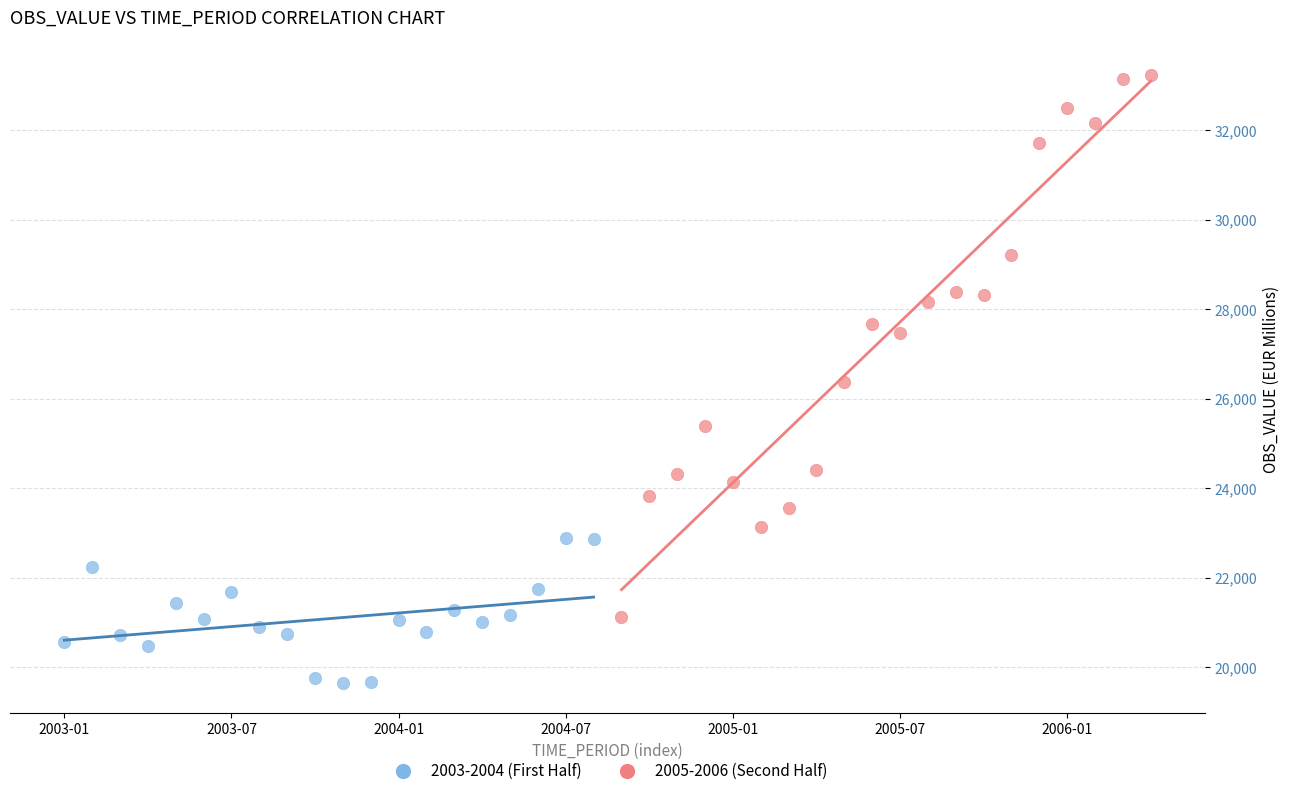

Which series contains the lowest Y value?

2003-2004 (First Half)